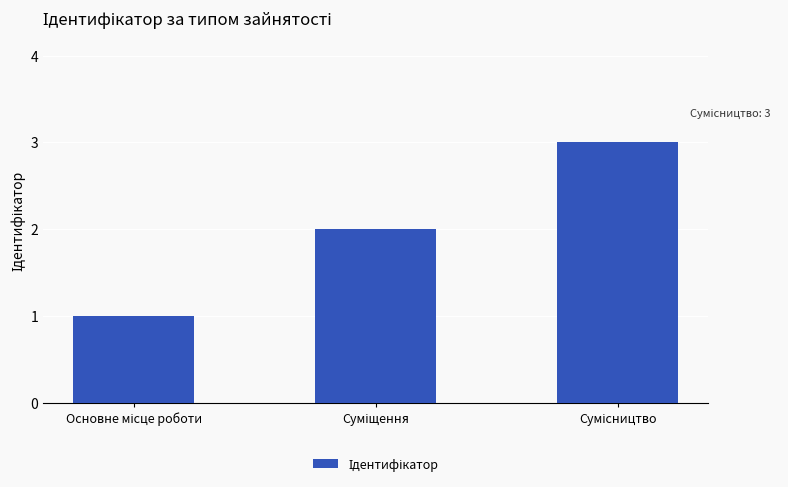

What is the maximum value shown in the chart?

3